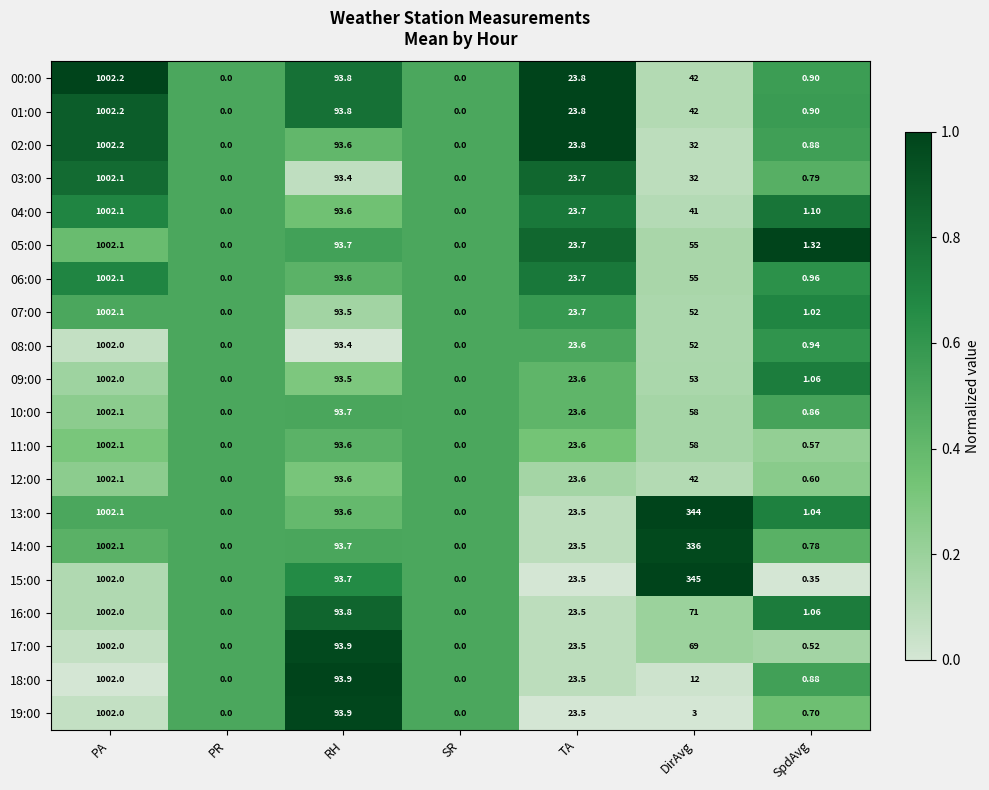

At which category is the sum across all series the highest?

PA